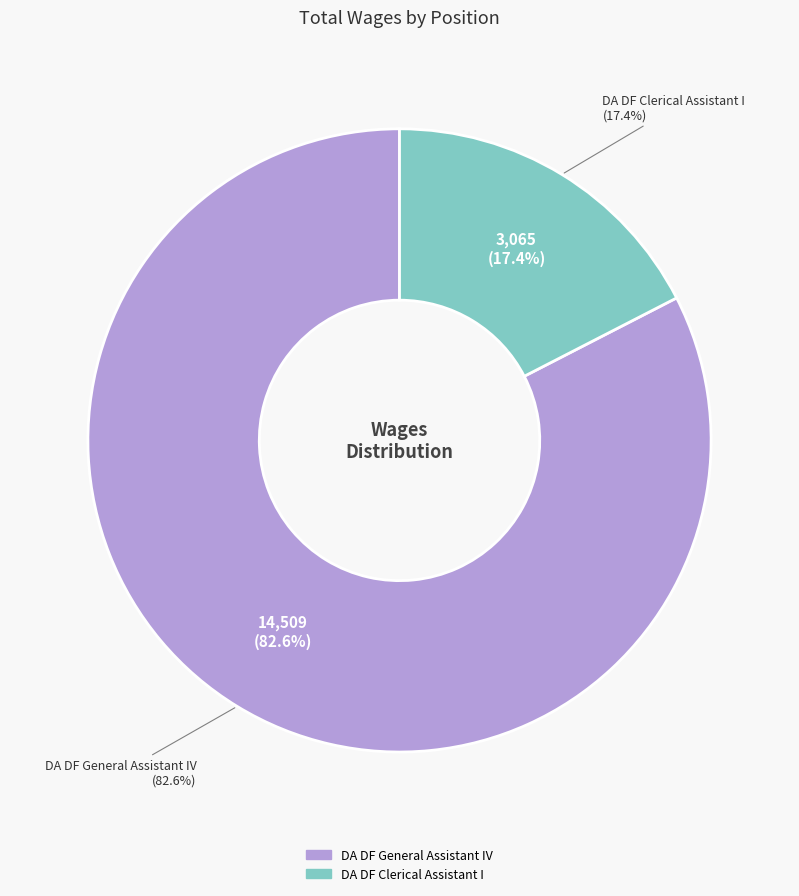

Approximately how many times larger is the value at DA DF Clerical Assistant I compared to DA DF General Assistant IV?

0.2